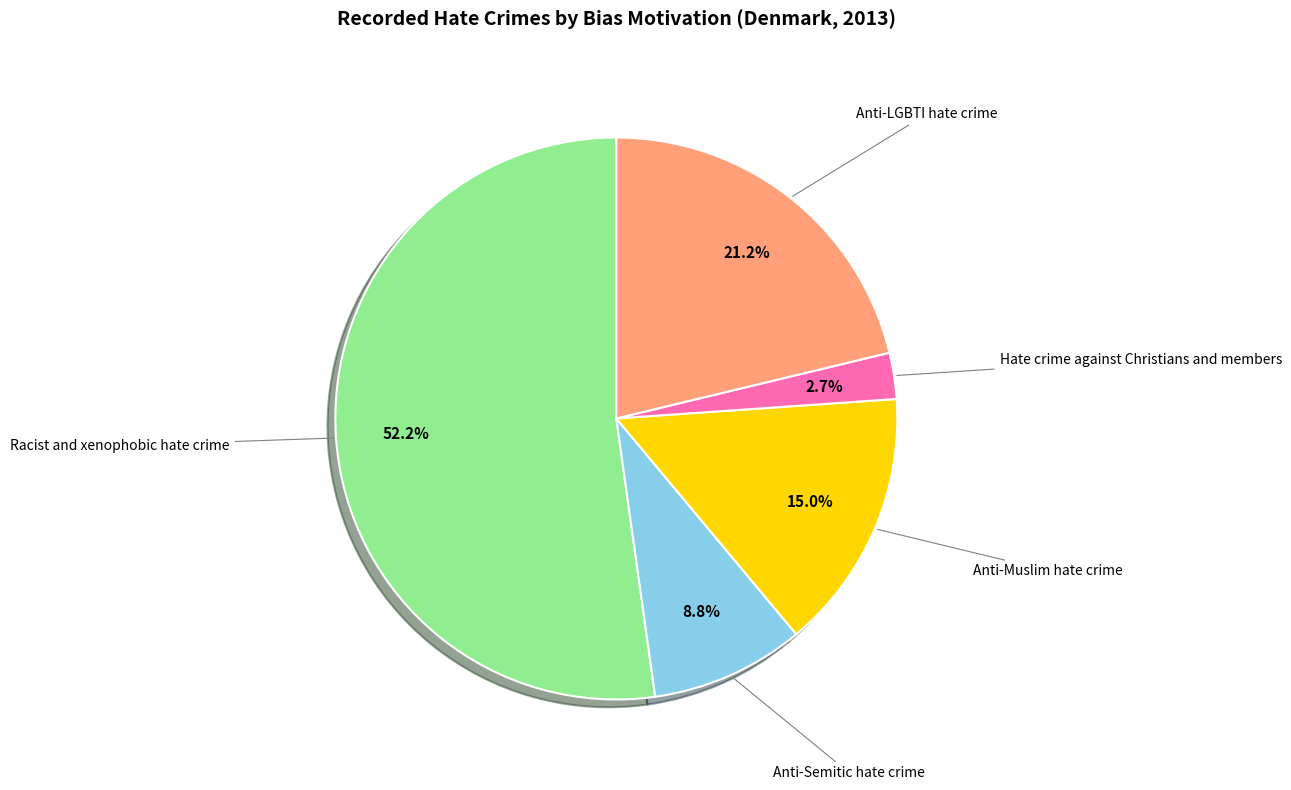

Is it true that Racist and xenophobic hate crime is 63% of the pie?

False